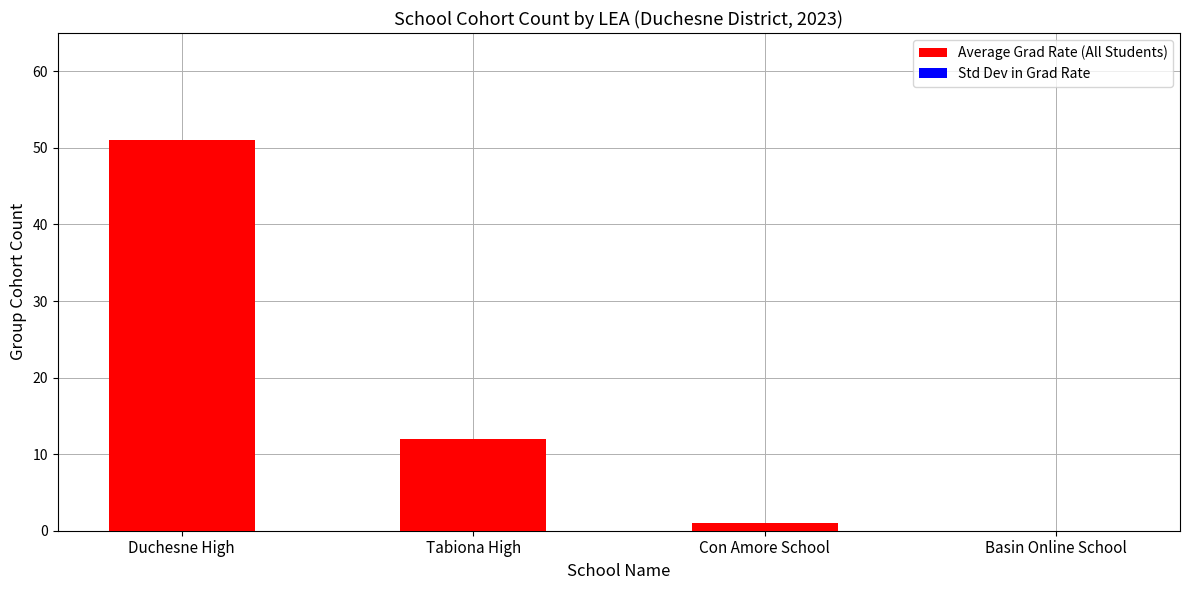

What is the maximum value shown in the chart?

51